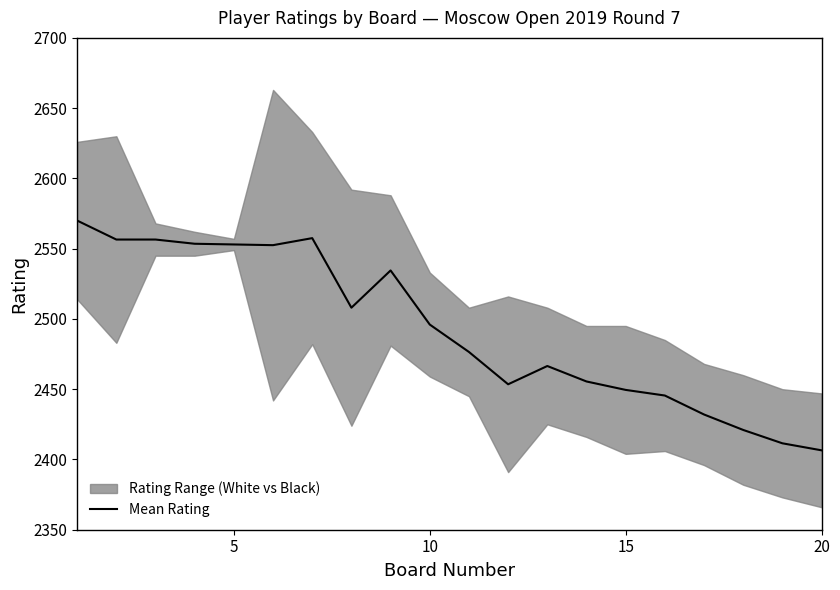

Reading right to left, list all the values displayed in this chart.

2406.5	2411.5	2421.0	2432.0	2445.5	2449.5	2455.5	2466.5	2453.5	2476.5	2496.0	2534.5	2508.0	2557.5	2552.5	2553.0	2553.5	2556.5	2556.5	2570.0